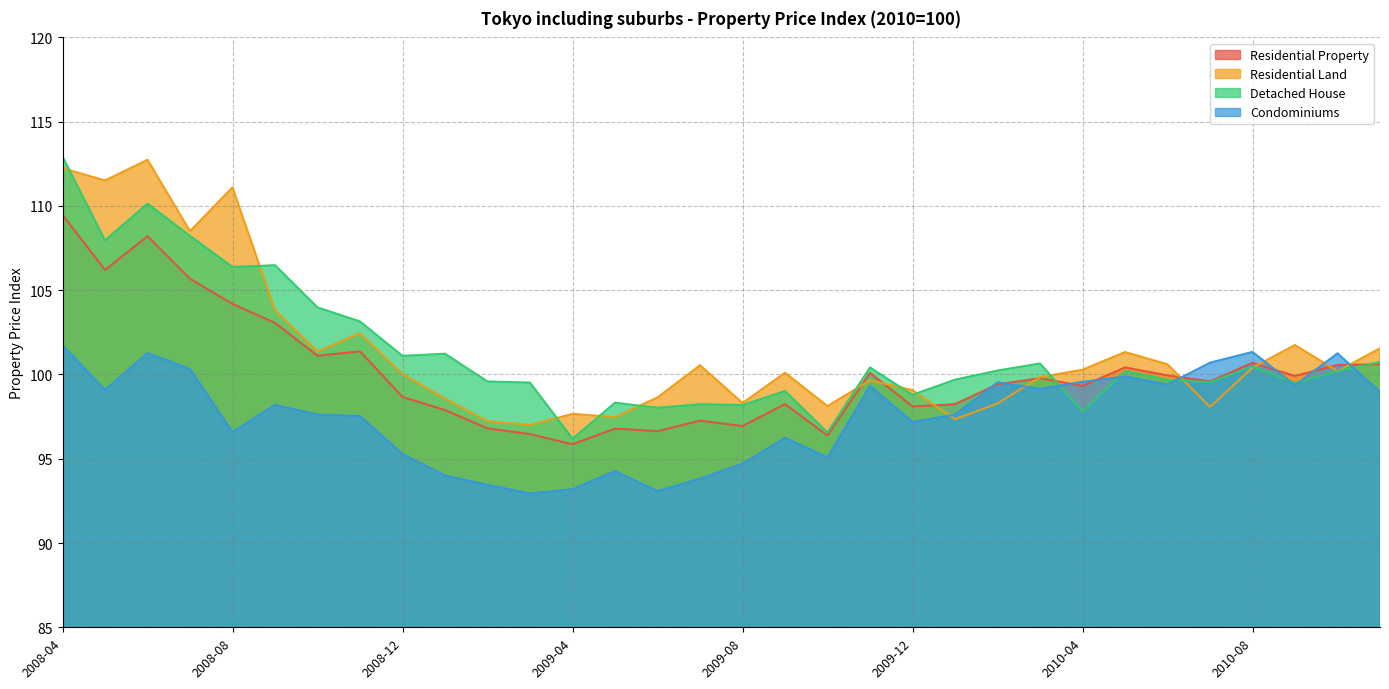

Reading left to right, transcribe all the data shown in this chart.

Residential Property: 109.5	106.2	108.2	105.7	104.2	103.1	101.1	101.4	98.7	97.9	96.8	96.5	95.9	96.8	96.6	97.3	96.9	98.2	96.4	100.1	98.1	98.2	99.4	99.8	99.3	100.4	99.9	99.6	100.7	99.9	100.6	100.6
Residential Land: 112.2	111.5	112.7	108.5	111.1	103.8	101.4	102.4	100.0	98.6	97.2	97.0	97.7	97.5	98.6	100.5	98.3	100.1	98.1	99.7	99.1	97.3	98.3	99.8	100.3	101.3	100.6	98.1	100.4	101.7	100.2	101.6
Detached House: 112.9	108.0	110.1	108.2	106.4	106.5	104.0	103.1	101.1	101.2	99.6	99.5	96.2	98.3	98.0	98.2	98.2	99.0	96.6	100.4	98.8	99.7	100.2	100.7	97.8	100.2	99.7	99.5	100.5	99.5	100.2	100.7
Condominiums: 101.7	99.1	101.3	100.3	96.6	98.2	97.6	97.5	95.3	94.0	93.5	92.9	93.2	94.3	93.1	93.8	94.7	96.2	95.1	99.3	97.2	97.6	99.5	99.1	99.6	99.9	99.4	100.7	101.3	99.4	101.3	99.0